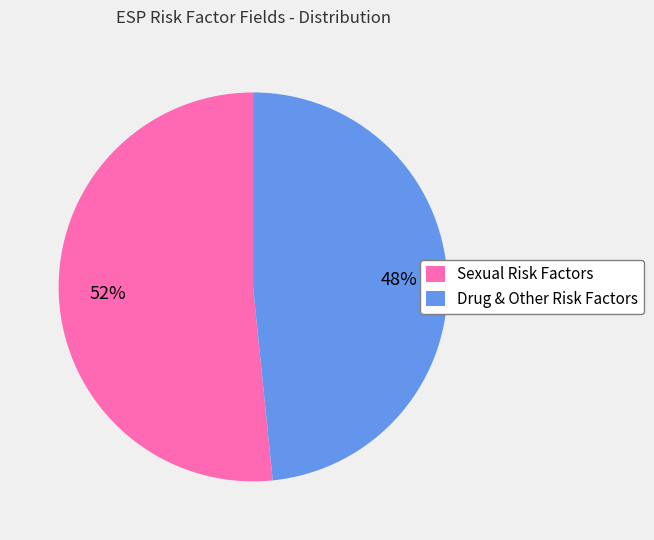

Does Sexual Risk Factors account for over 50% of the chart?

Yes